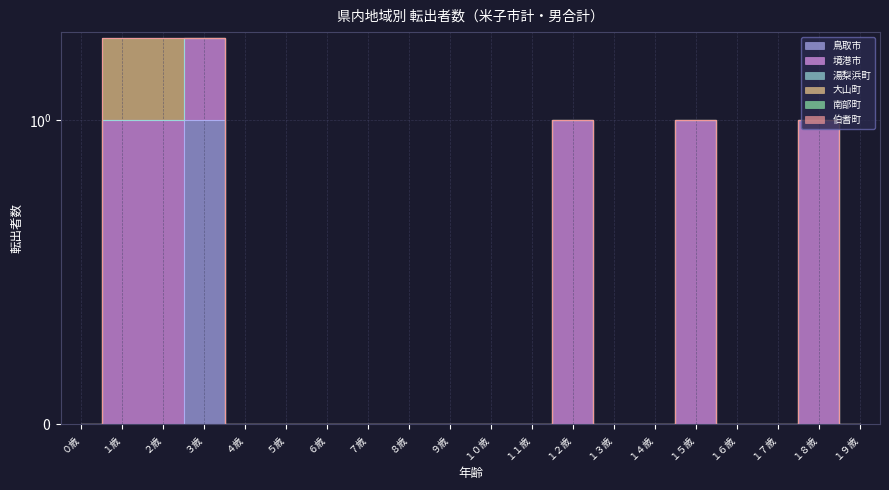

Reading left to right, what are all the values shown in this chart?

鳥取市: 0	0	0	1	0	0	0	0	0	0	0	0	0	0	0	0	0	0	0	0
境港市: 0	1	1	1	0	0	0	0	0	0	0	0	1	0	0	1	0	0	1	0
湯梨浜町: 0	0	0	0	0	0	0	0	0	0	0	0	0	0	0	0	0	0	0	0
大山町: 0	1	1	0	0	0	0	0	0	0	0	0	0	0	0	0	0	0	0	0
南部町: 0	0	0	0	0	0	0	0	0	0	0	0	0	0	0	0	0	0	0	0
伯耆町: 0	0	0	0	0	0	0	0	0	0	0	0	0	0	0	0	0	0	0	0